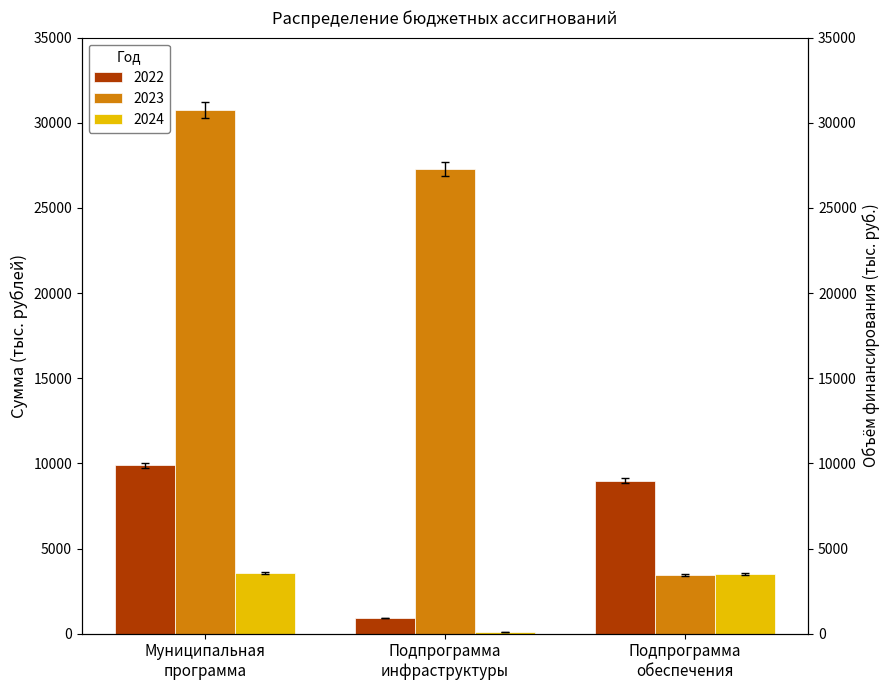

What is the label of the 3rd bar from the right?

Муниципальная программа